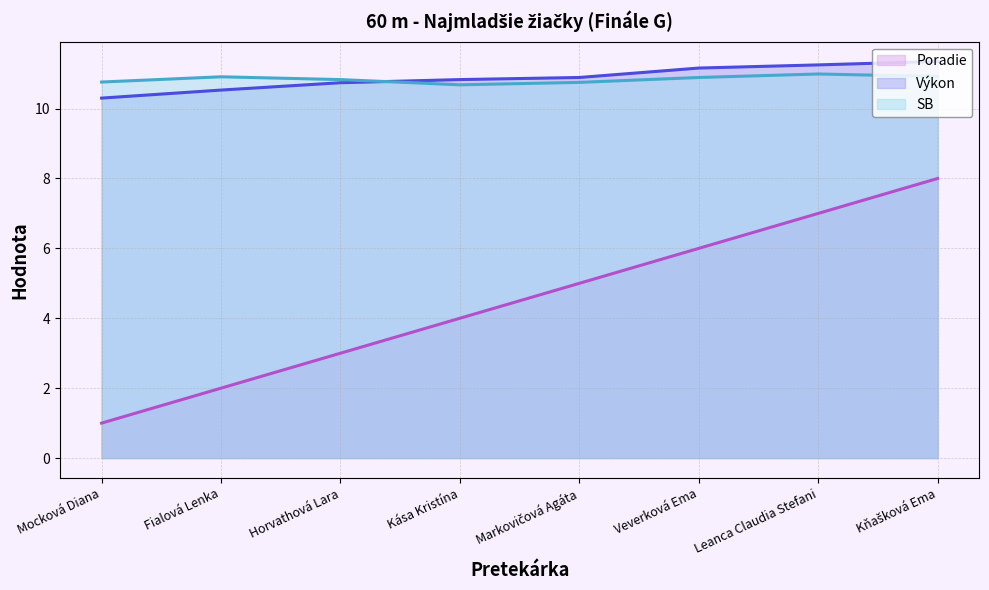

The Výkon (line) series shows 11.2 at Veverková Ema. True or false?

True